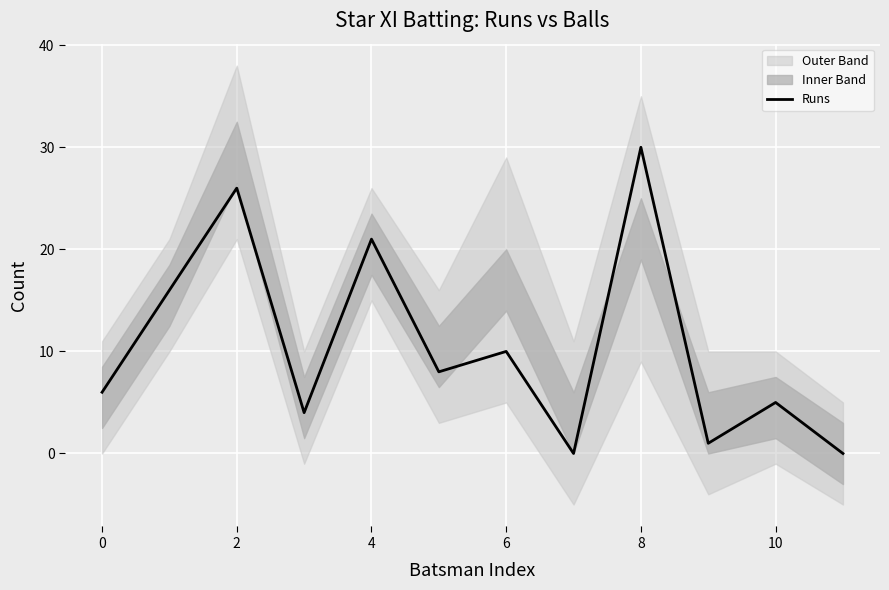

Approximately how many times larger is the value at 9 compared to 6?

0.1